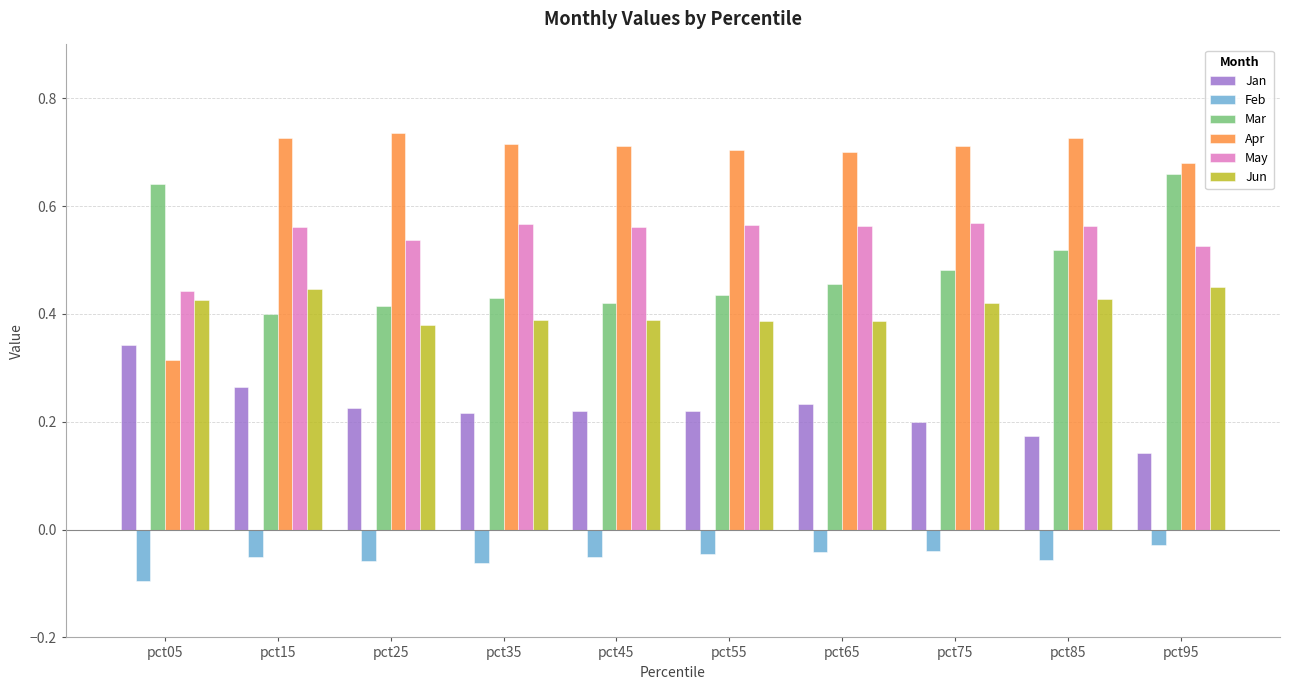

Count the Mar values in the range 0 to 1.

10